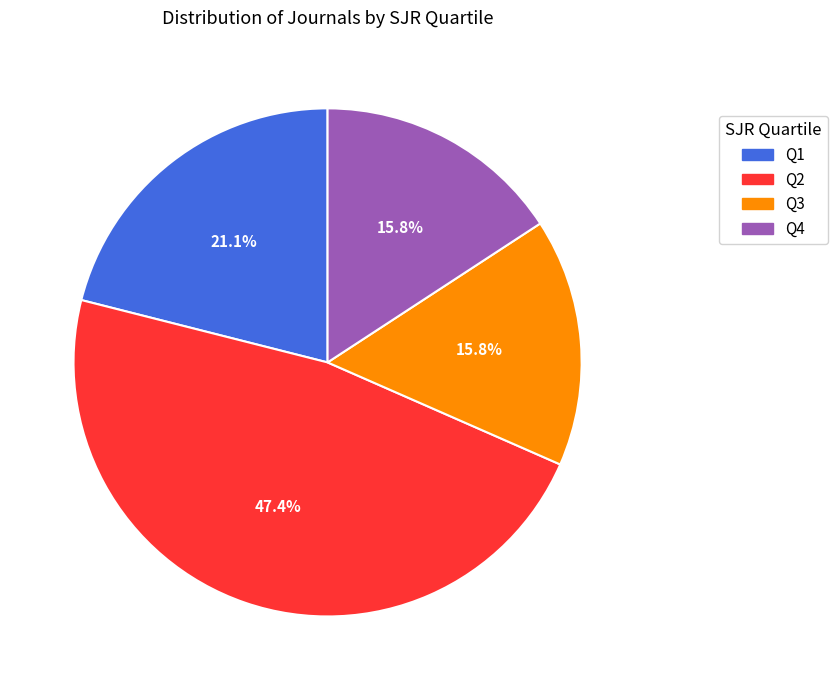

Is there a majority slice in this chart?

No